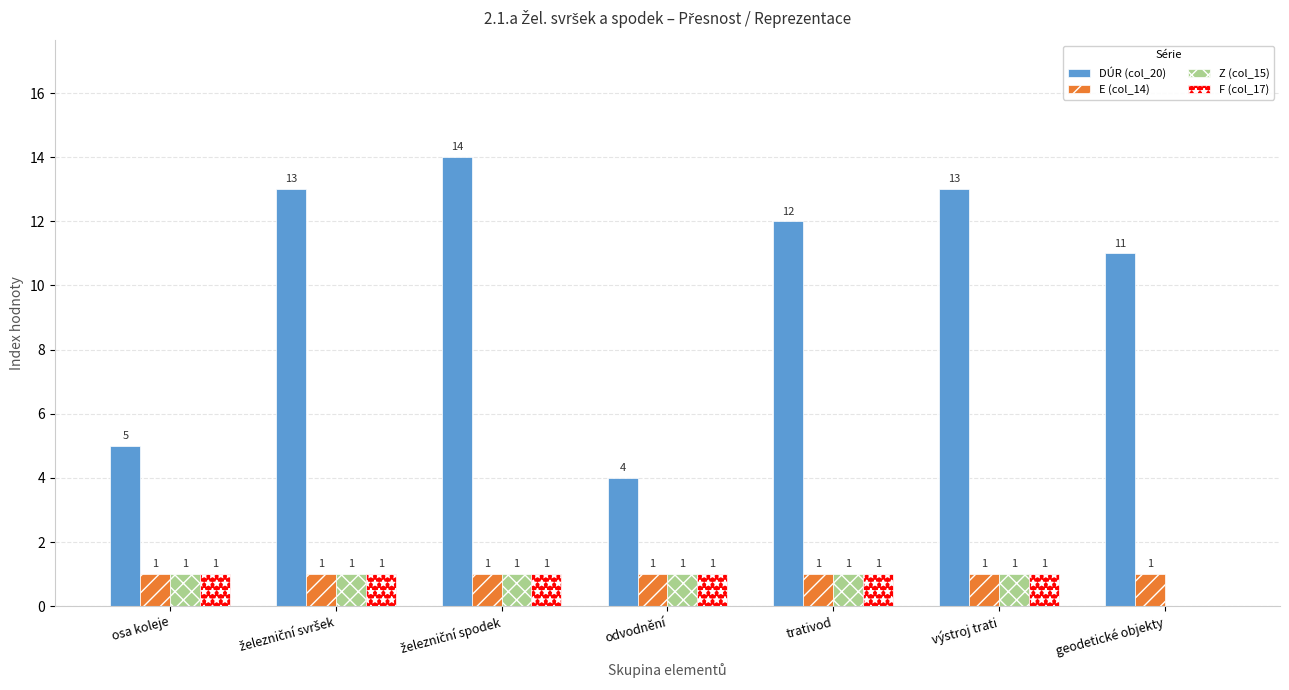

What is the sum of all Z (col_15) values?

6